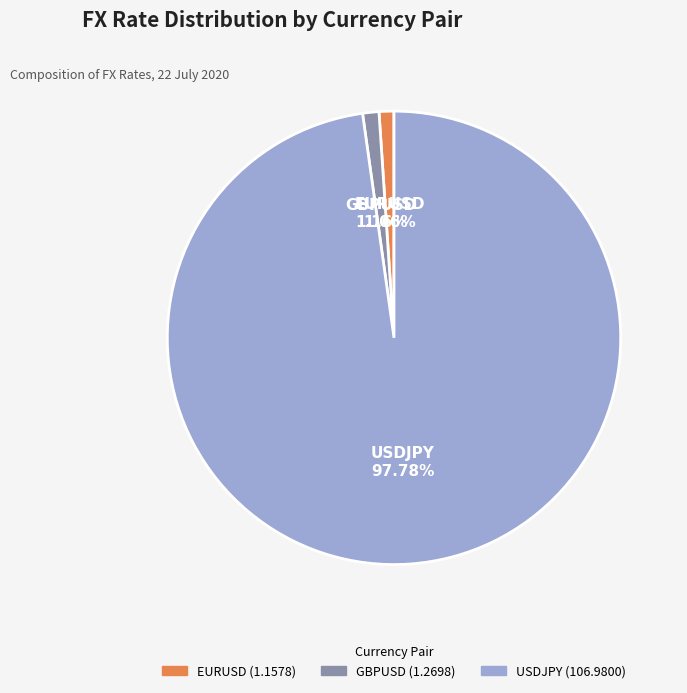

Is USDJPY the majority of the pie?

Yes